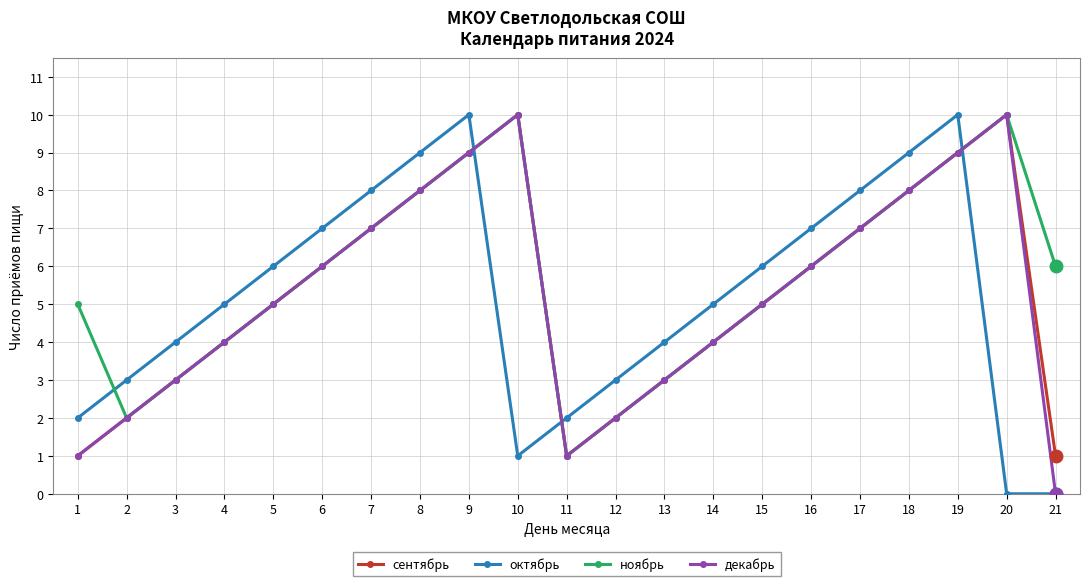

Reading left to right, list all the values displayed in this chart.

сентябрь: 1	2	3	4	5	6	7	8	9	10	1	2	3	4	5	6	7	8	9	10	1
октябрь: 2	3	4	5	6	7	8	9	10	1	2	3	4	5	6	7	8	9	10	0	0
ноябрь: 5	2	3	4	5	6	7	8	9	10	1	2	3	4	5	6	7	8	9	10	6
декабрь: 1	2	3	4	5	6	7	8	9	10	1	2	3	4	5	6	7	8	9	10	0